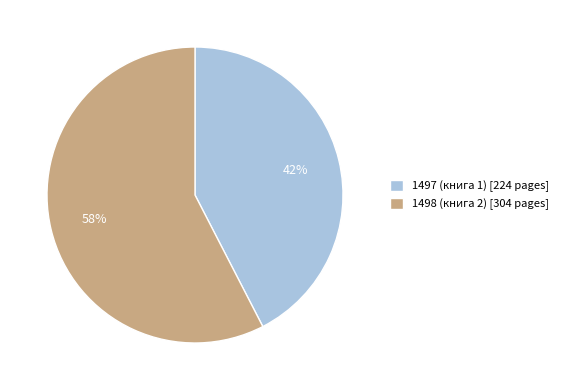

Is there a majority slice in this chart?

Yes